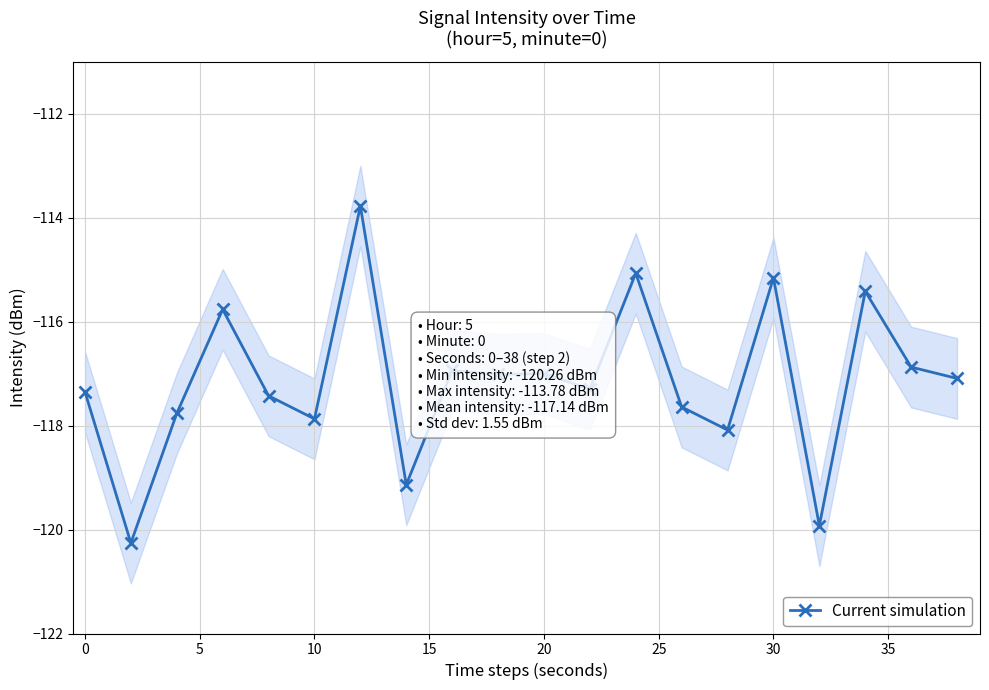

True or false: Current simulation has more than 1 points higher than both neighbors.

True